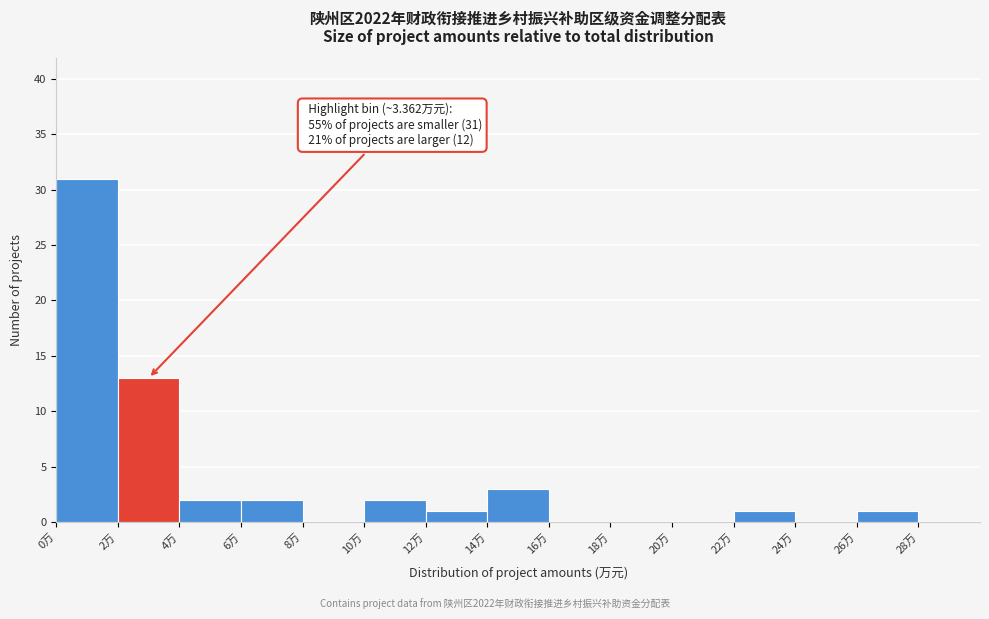

Over which range of the x-axis is the bar tallest?

0 to 2